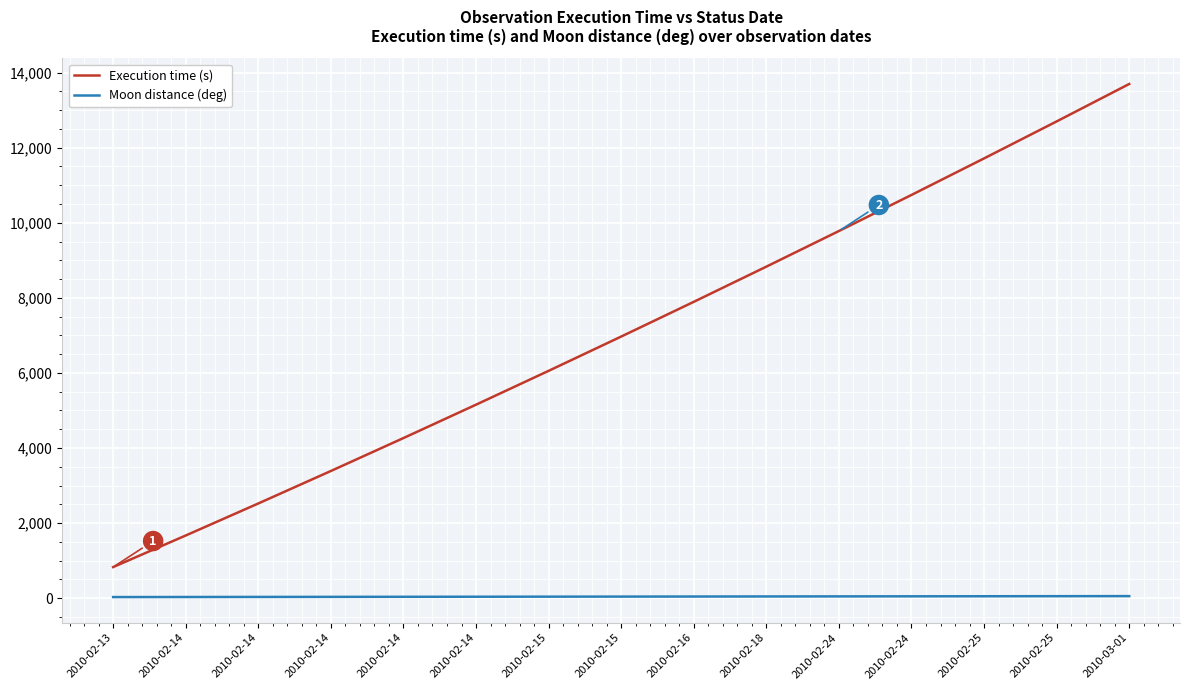

At how many categories does at least one series exceed 10177?

4